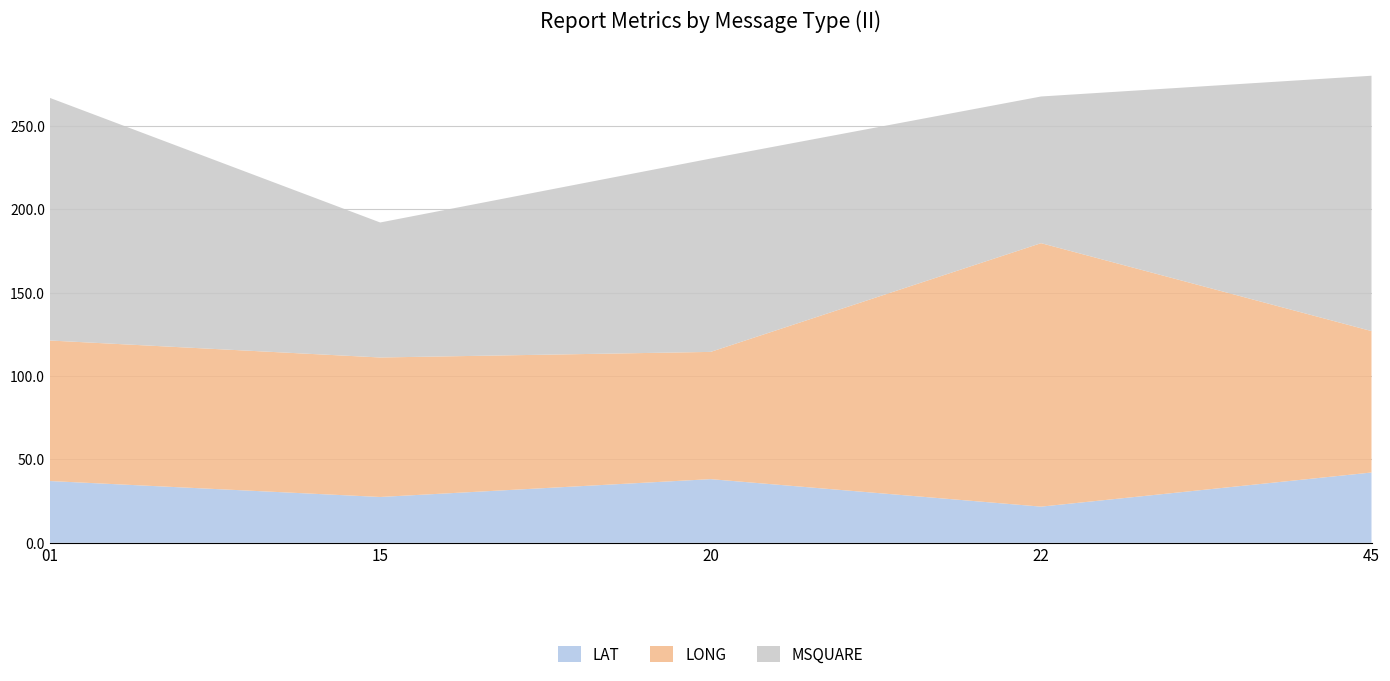

Reading left to right, what are all the values shown in this chart?

LAT: 01=37.1	15=27.5	20=38.2	22=21.7	45=42.2
LONG: 01=84.3	15=83.7	20=76.3	22=158.1	45=84.9
MSQUARE: 01=145.6	15=81.0	20=116.0	22=88.0	45=153.2